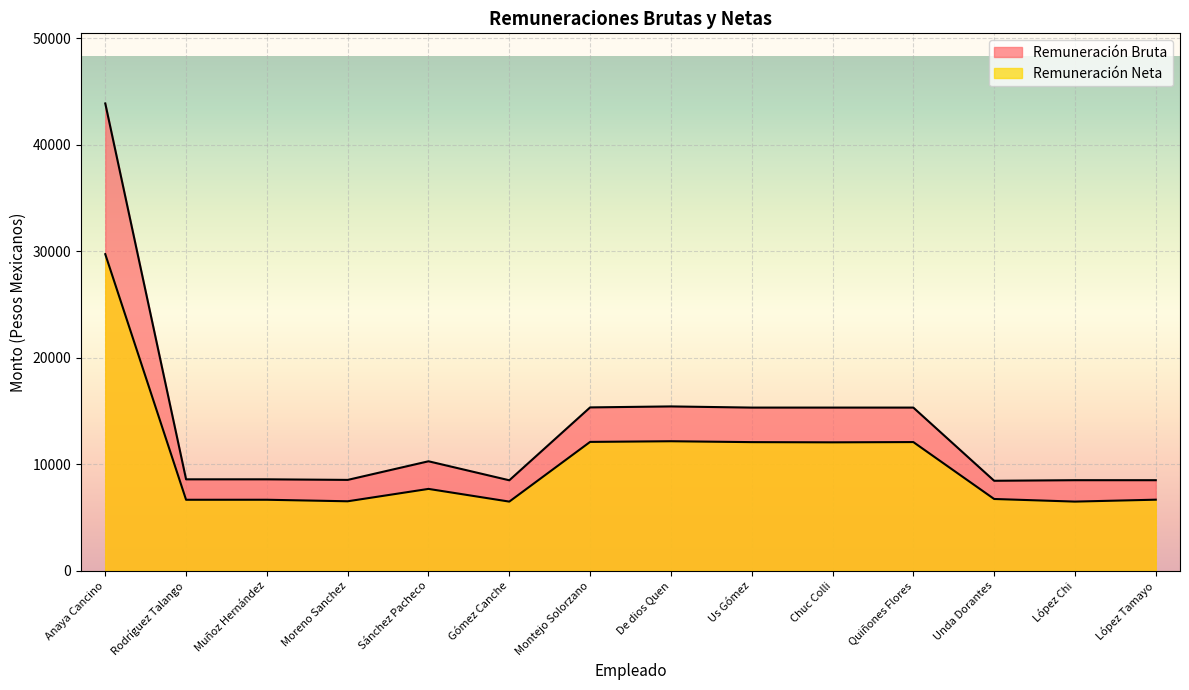

What is the difference between the second highest and second lowest values in the Remuneración Neta series?

5668.2